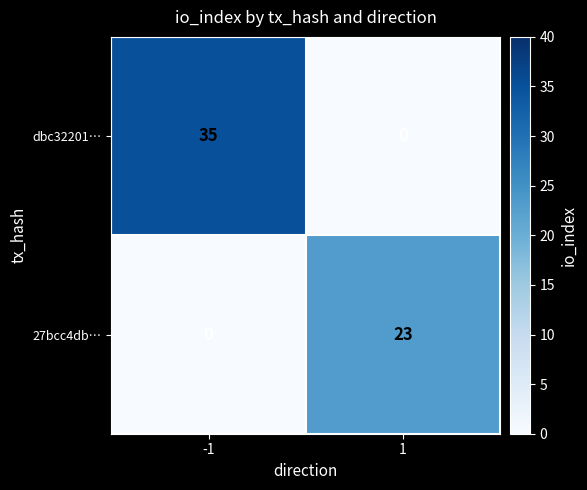

What is the total value across all series at -1?

35